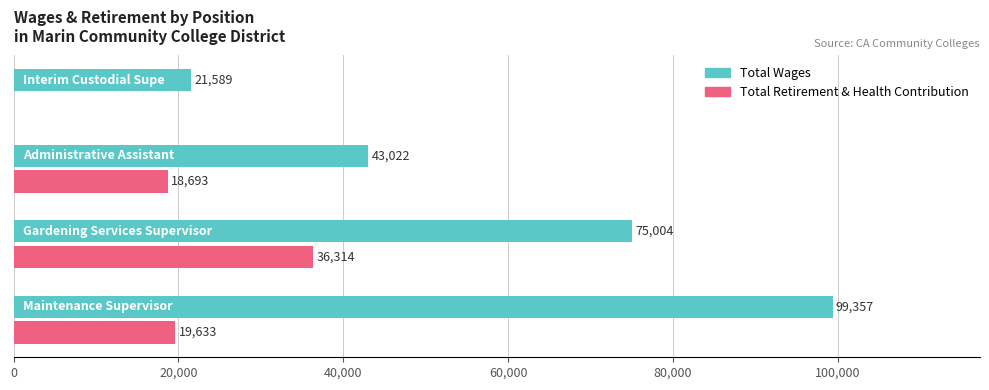

What is the highest value of the Total Wages series?

99357